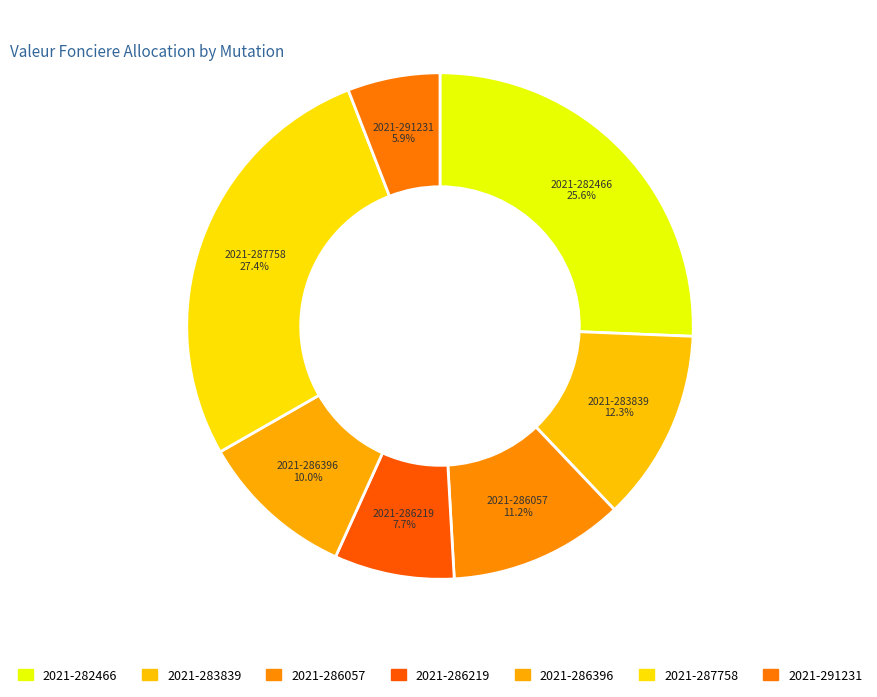

How many slices are in this pie chart?

7